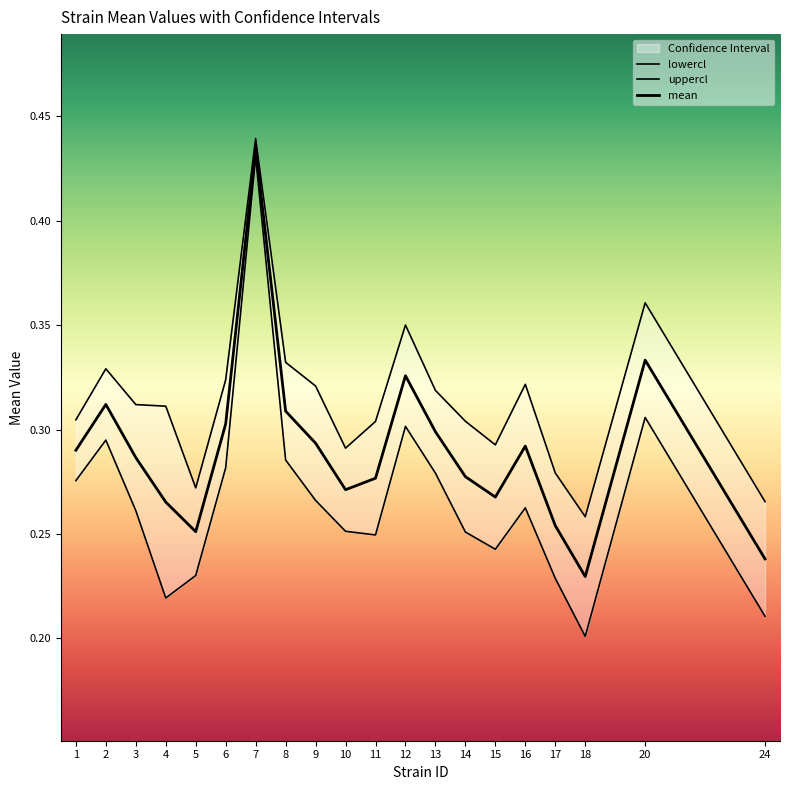

At which label does lowercl reach its peak?

7